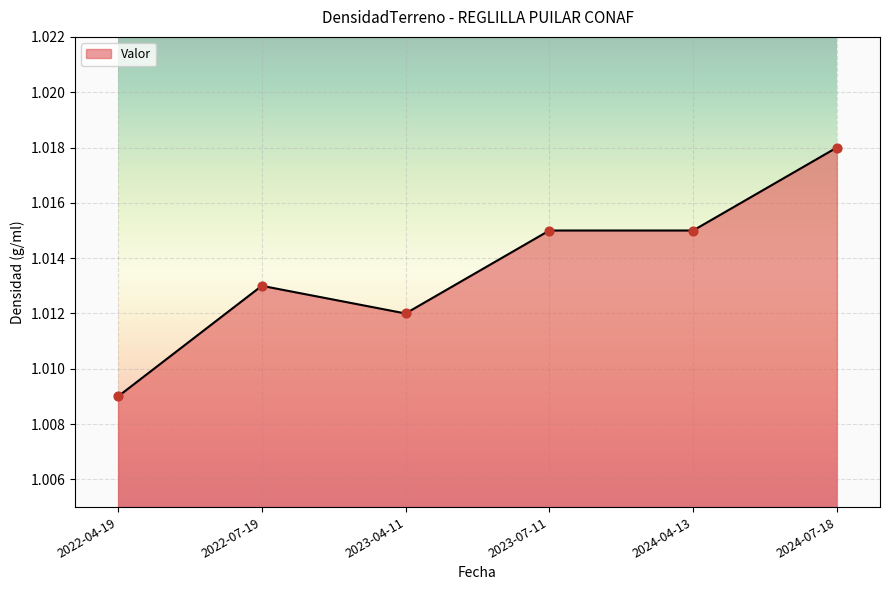

Between 2023-04-11 and 2023-07-11, which is larger?

2023-07-11